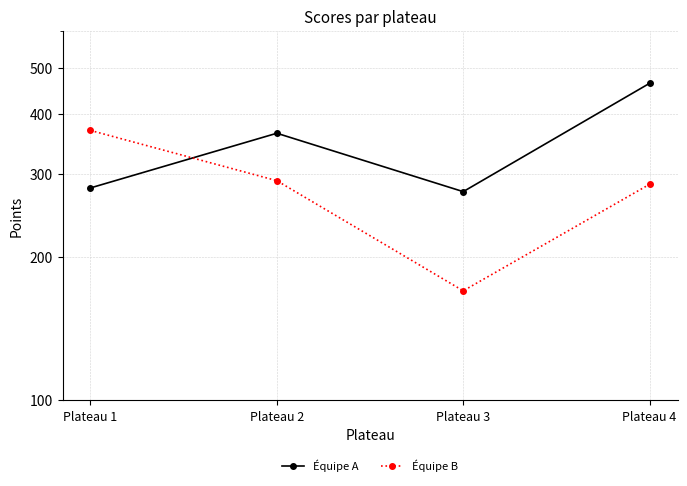

How many intersections are there between Équipe B and Équipe A?

1